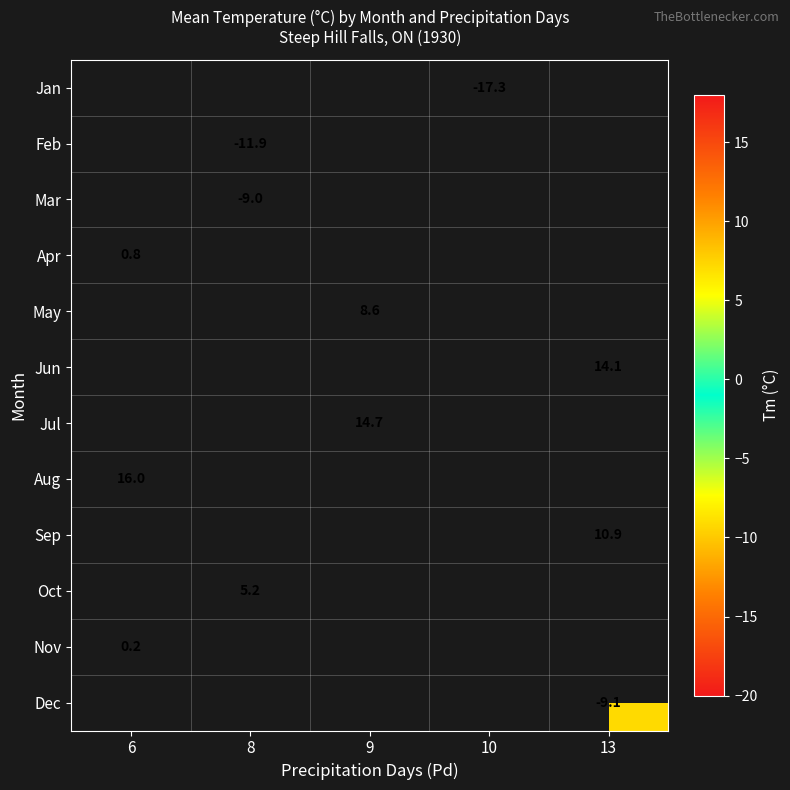

Is it true that Jul equals 14.7 at 9?

True